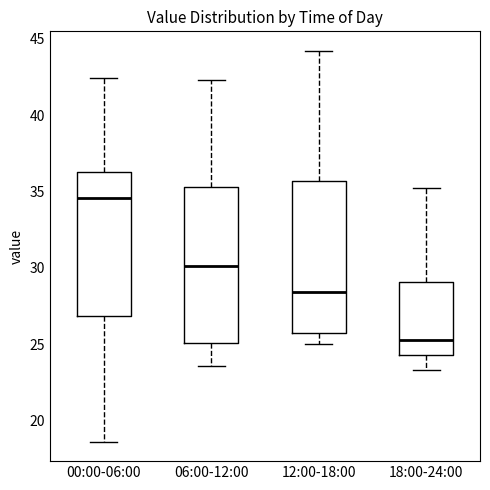

Reading left to right, read every box against the y-axis: the position of its median line, the range the box covers, and the ends of its whiskers. The values are not printed on the chart, so give them approximately, as read against the axis.

00:00-06:00: median 34.5, box 27.0 to 36.5, whiskers 18.5 to 42.5
06:00-12:00: median 30.0, box 25.0 to 35.5, whiskers 23.5 to 42.5
12:00-18:00: median 28.5, box 26.0 to 35.5, whiskers 25.0 to 44.0
18:00-24:00: median 25.5, box 24.5 to 29.0, whiskers 23.5 to 35.0